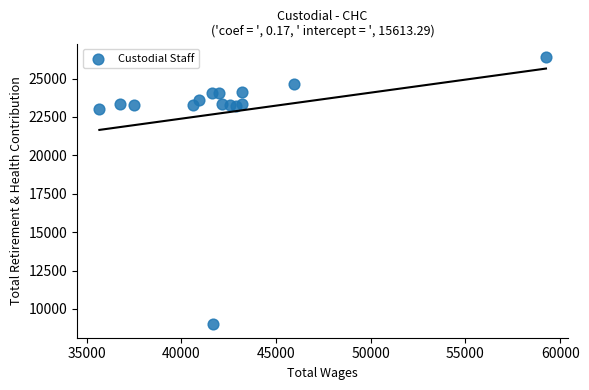

What Y value in the scatter plot is closest to 17700?

22992